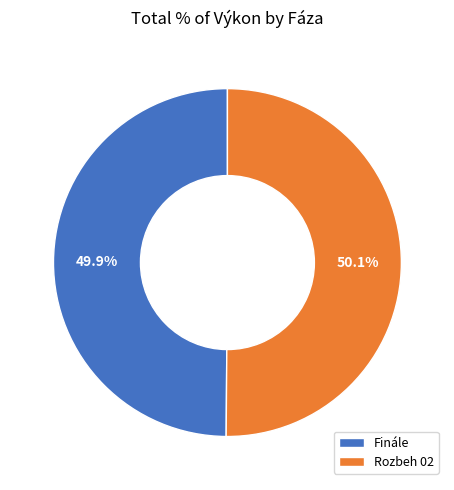

How many segments does this pie chart have?

2